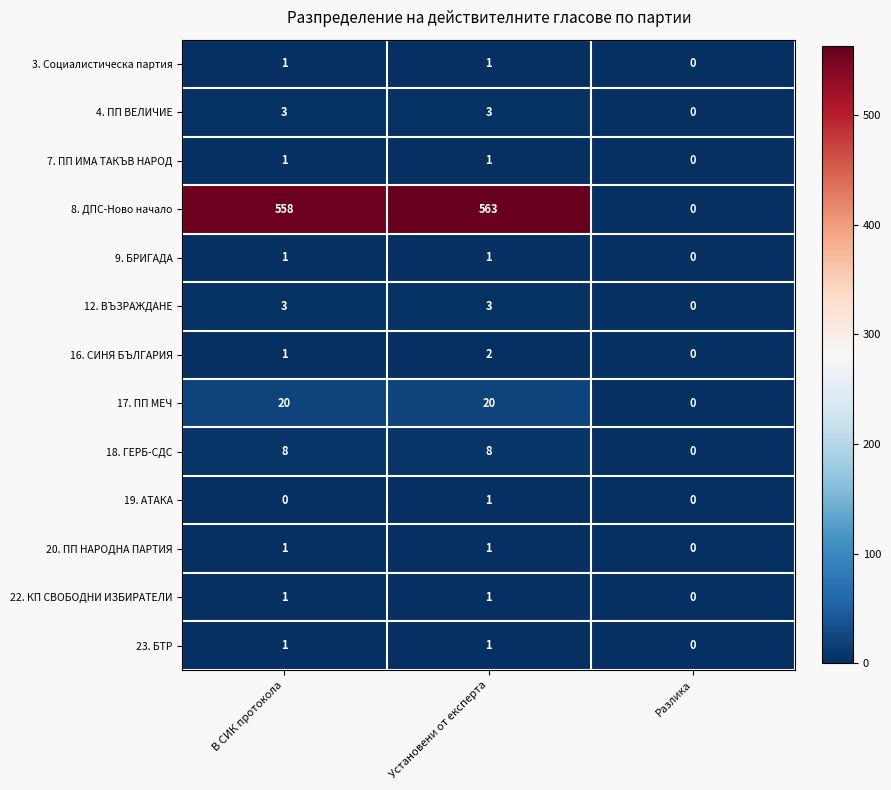

Where is 20. ПП НАРОДНА ПАРТИЯ nearest to the value 0?

Разлика